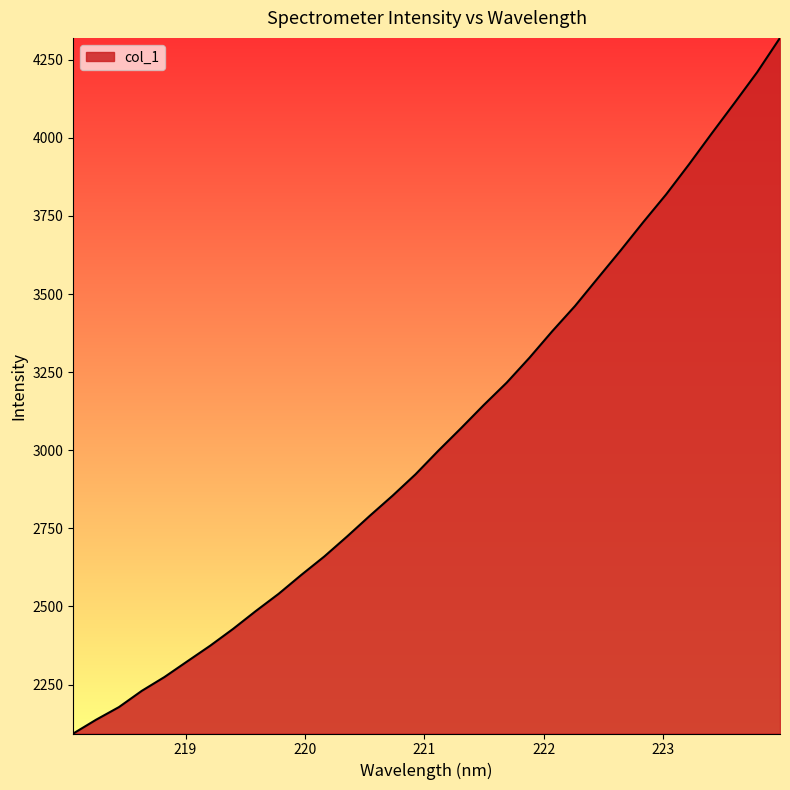

What is the minimum value shown in the chart?

2093.3